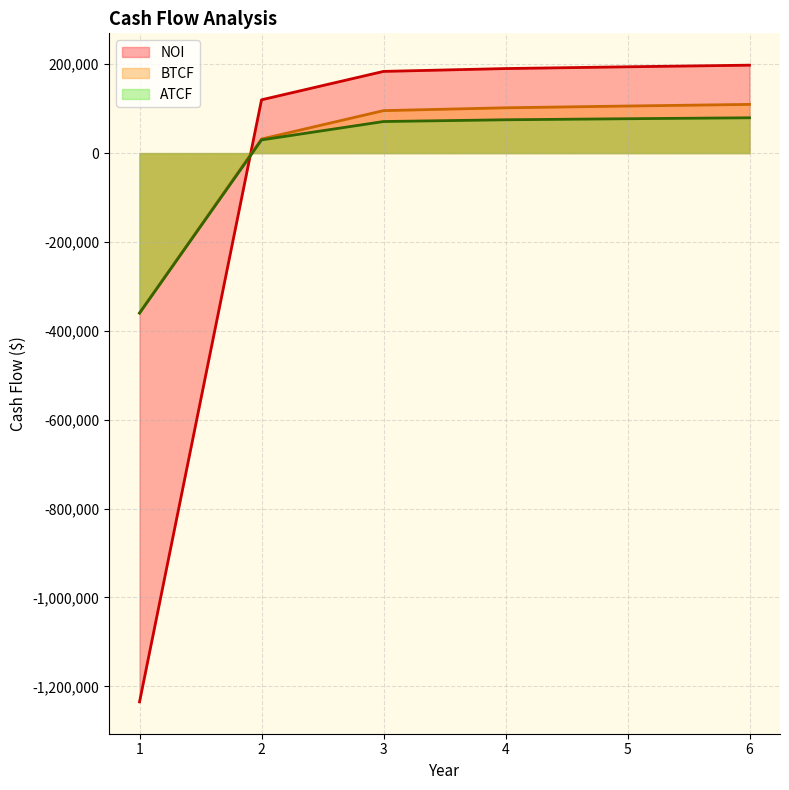

Reading left to right, transcribe all the data shown in this chart.

NOI: -1235000.0	119925.0	183847.5	190236.0	194218.2	197868.1
BTCF: -360000.0	31635.3	95557.8	101946.3	105928.5	109578.4
ATCF: -360000.0	29677.2	71039.4	74985.9	77347.8	79471.3